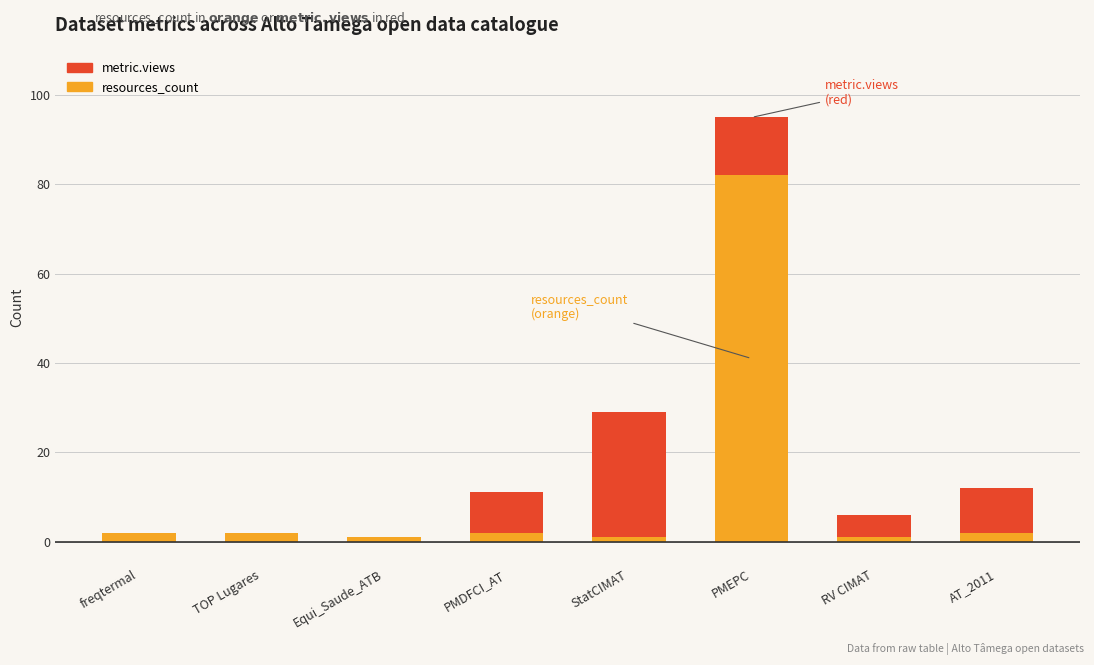

What is the highest value of the resources_count series?

82